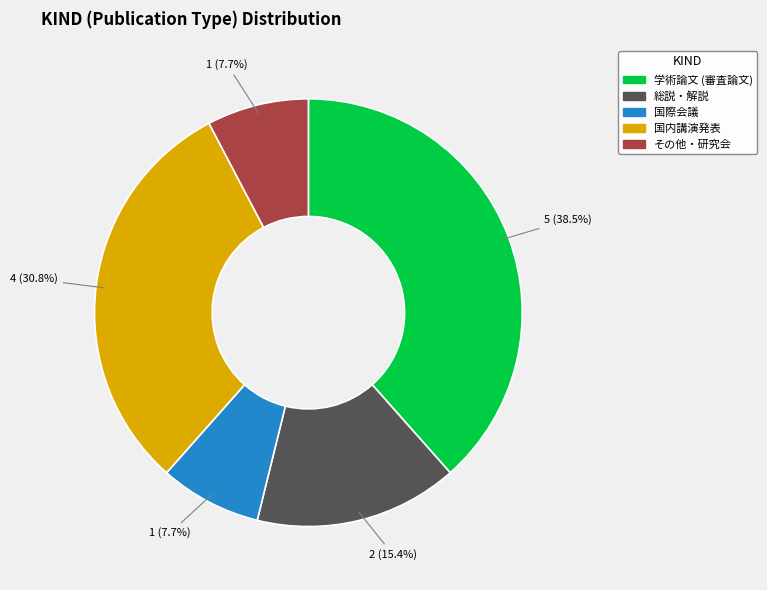

Does any single category account for the majority?

No